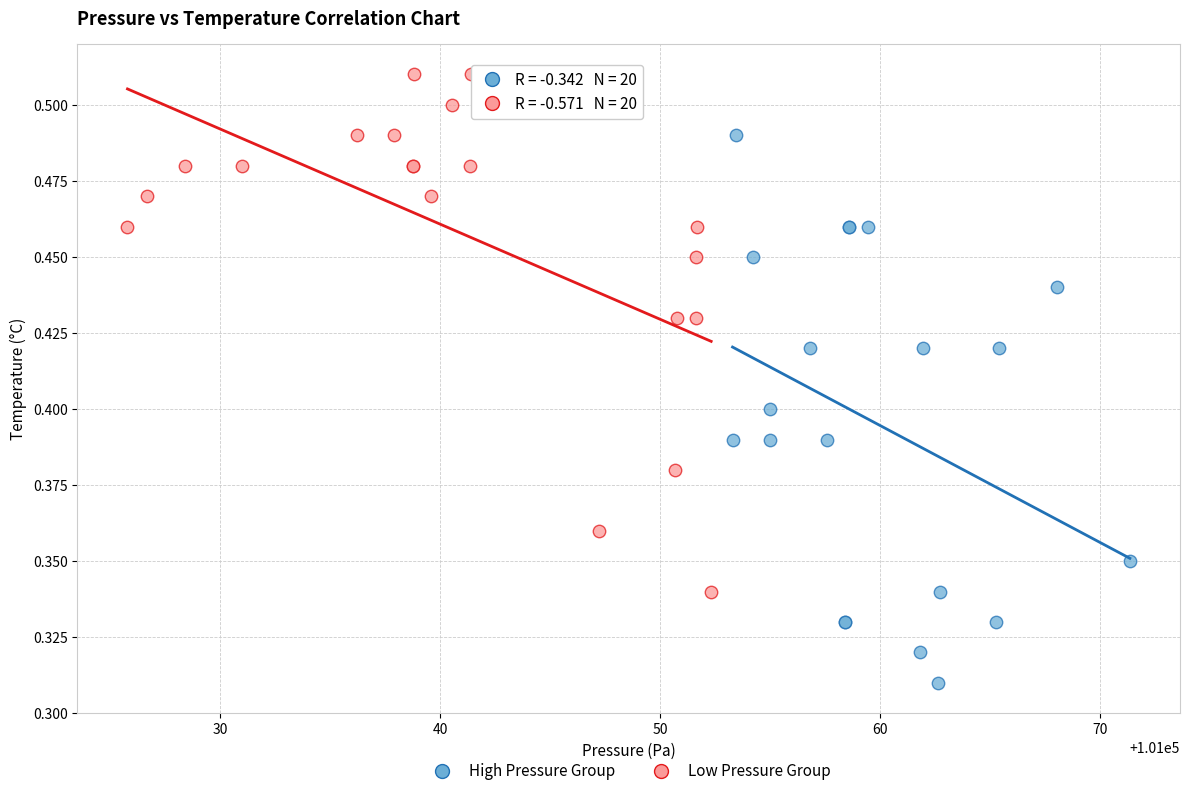

Which series has the largest Y range (max minus min)?

High Pressure Group